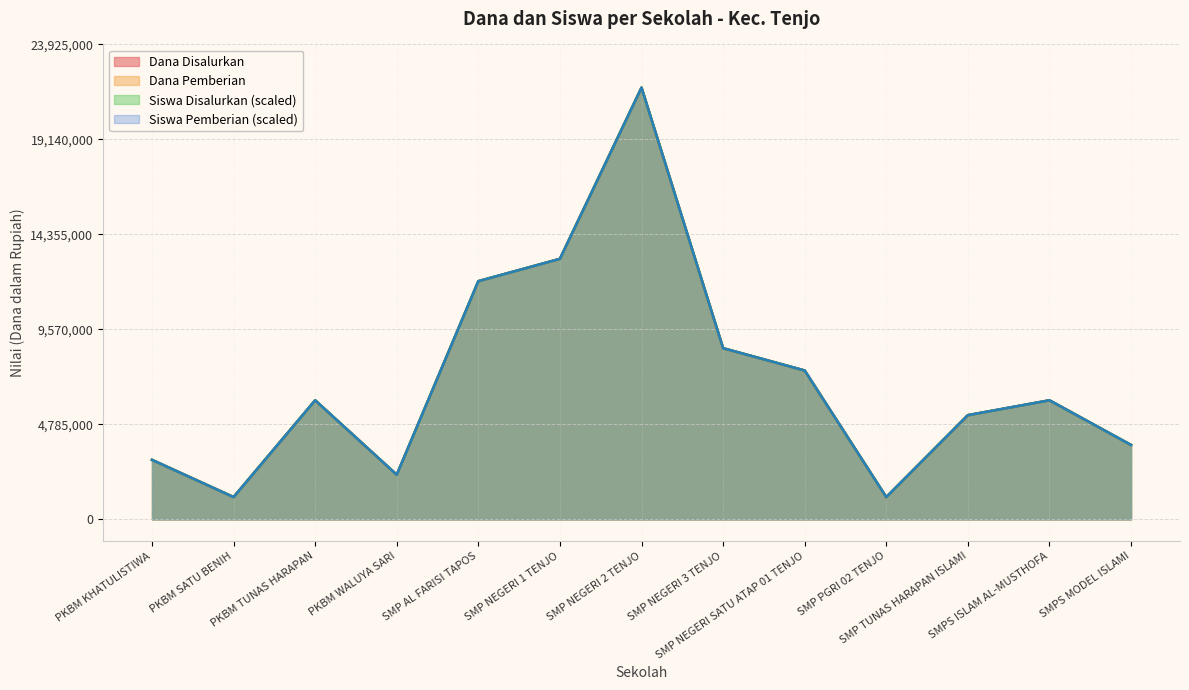

What is the sum of the Siswa Disalurkan values at SMP AL FARISI TAPOS and SMPS MODEL ISLAMI?

15750000